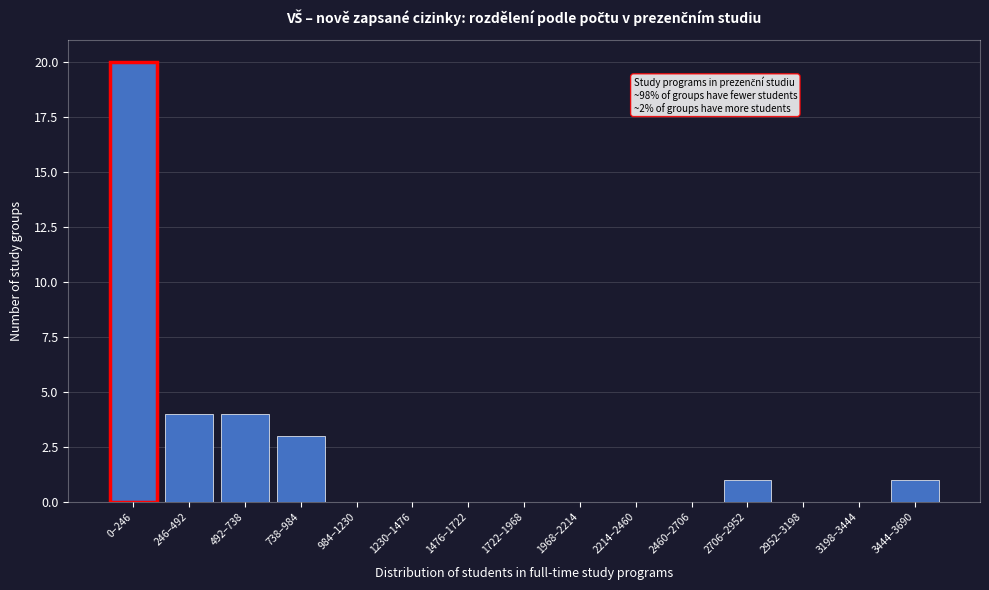

Reading right to left, what are all the values shown in this chart?

3444–3690=1	3198–3444=0	2952–3198=0	2706–2952=1	2460–2706=0	2214–2460=0	1968–2214=0	1722–1968=0	1476–1722=0	1230–1476=0	984–1230=0	738–984=3	492–738=4	246–492=4	0–246=20